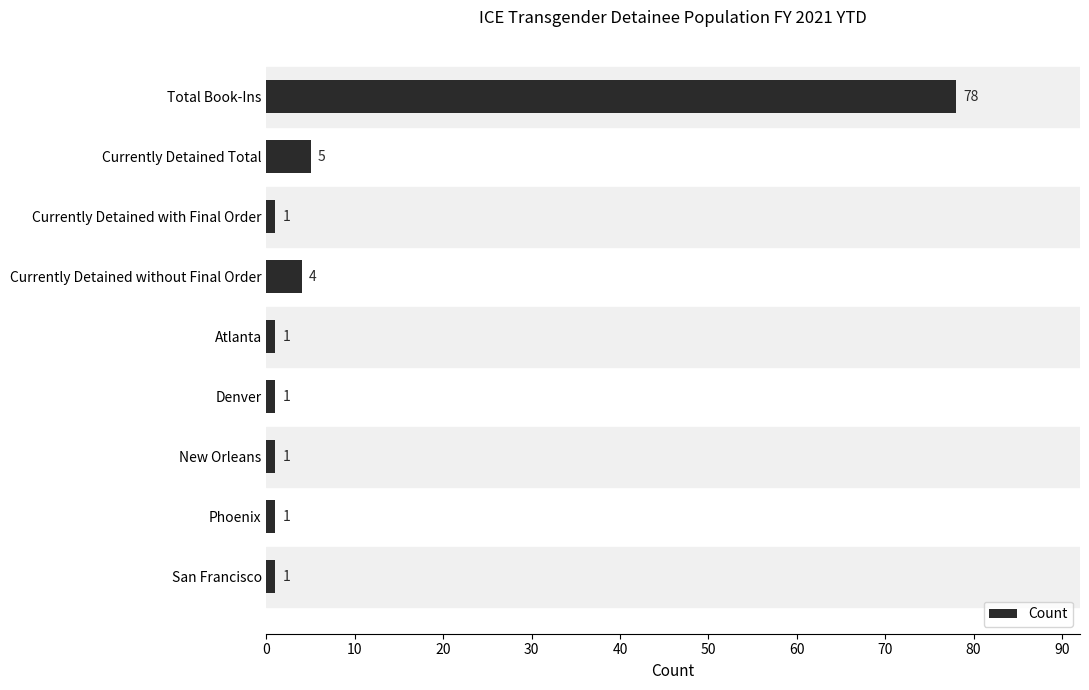

What is the average value?

10